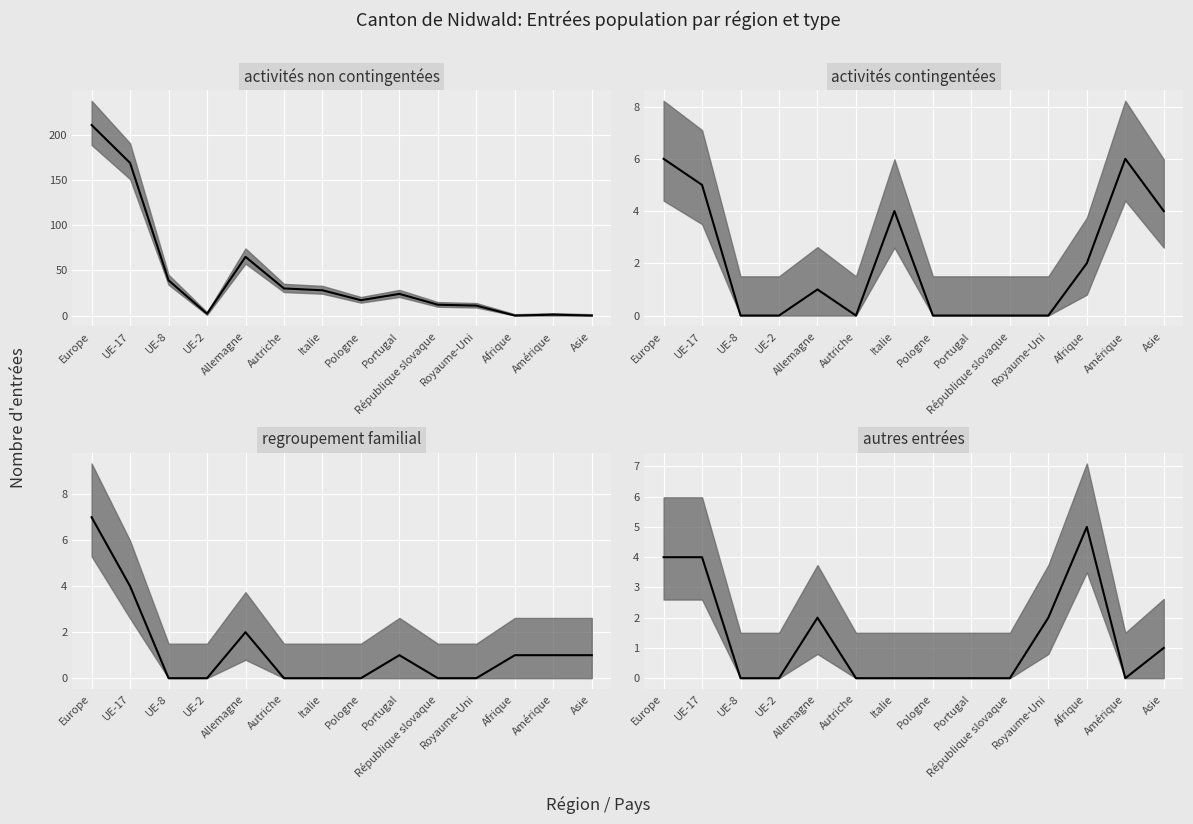

Count the number of data series in this chart.

4